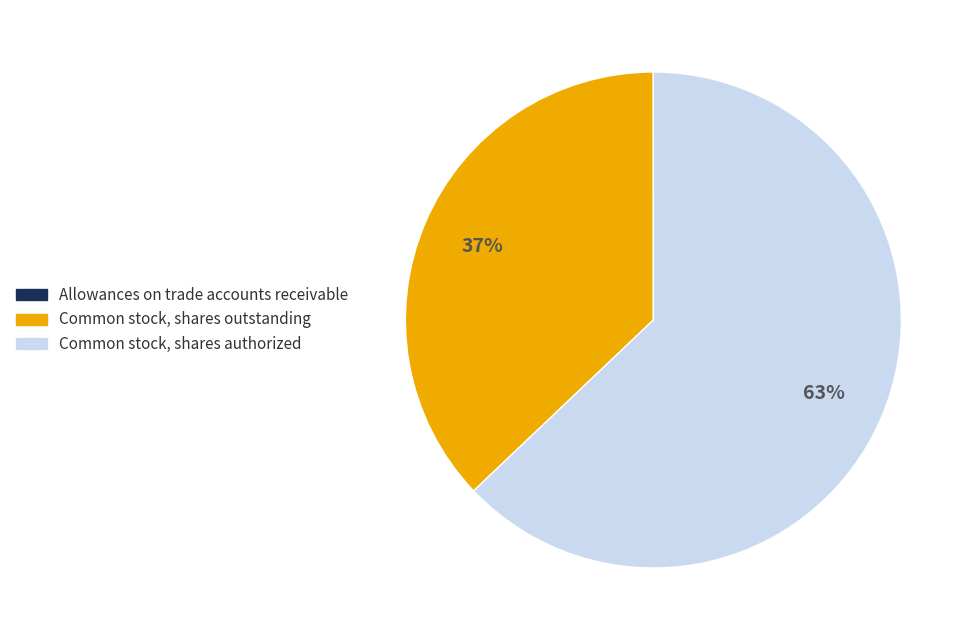

Which category has the biggest portion of the pie?

Common stock, shares authorized